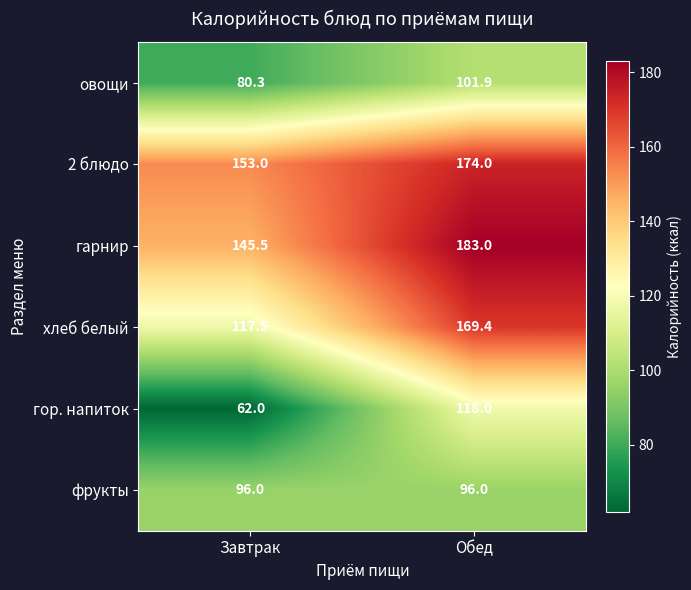

What is the maximum value shown in the chart?

183.0